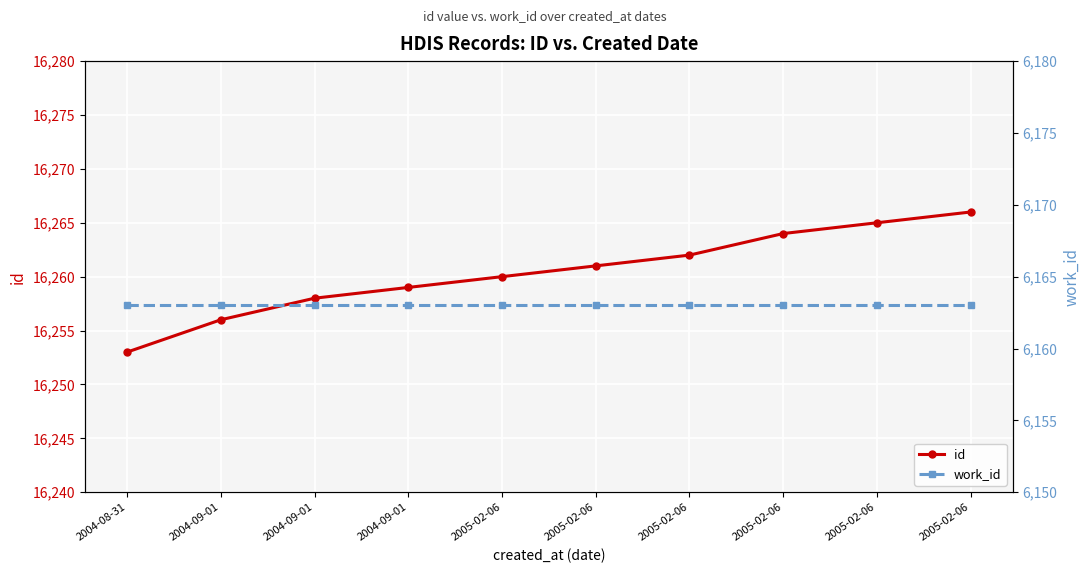

What is the average value of the id series?

16260